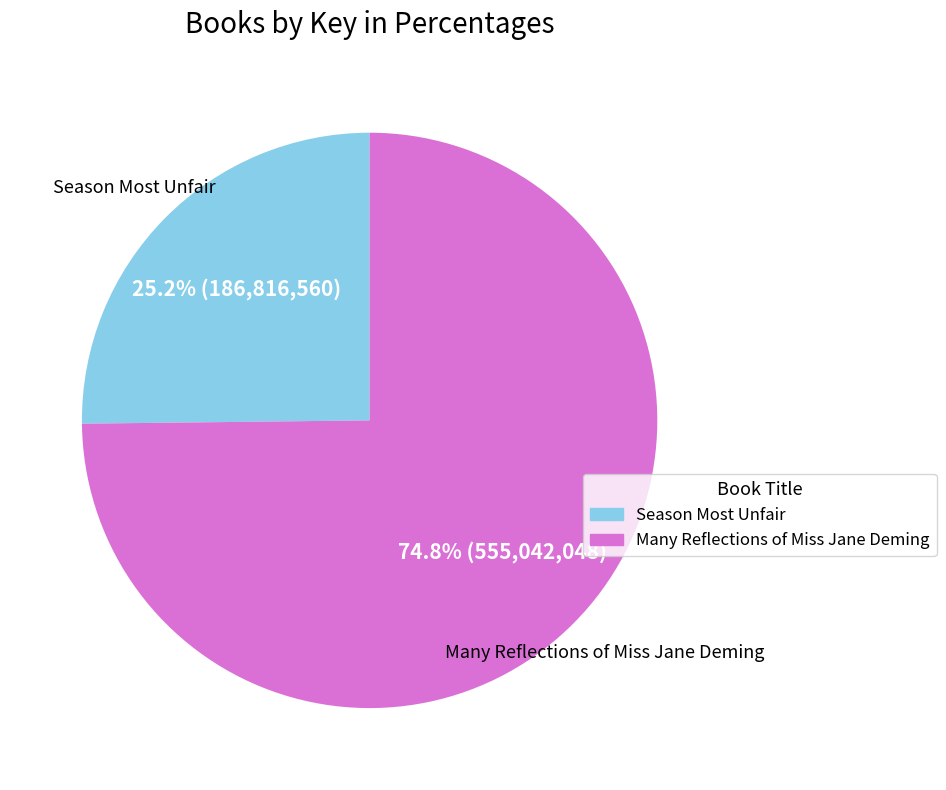

Which slice is the largest?

Many Reflections of Miss Jane Deming